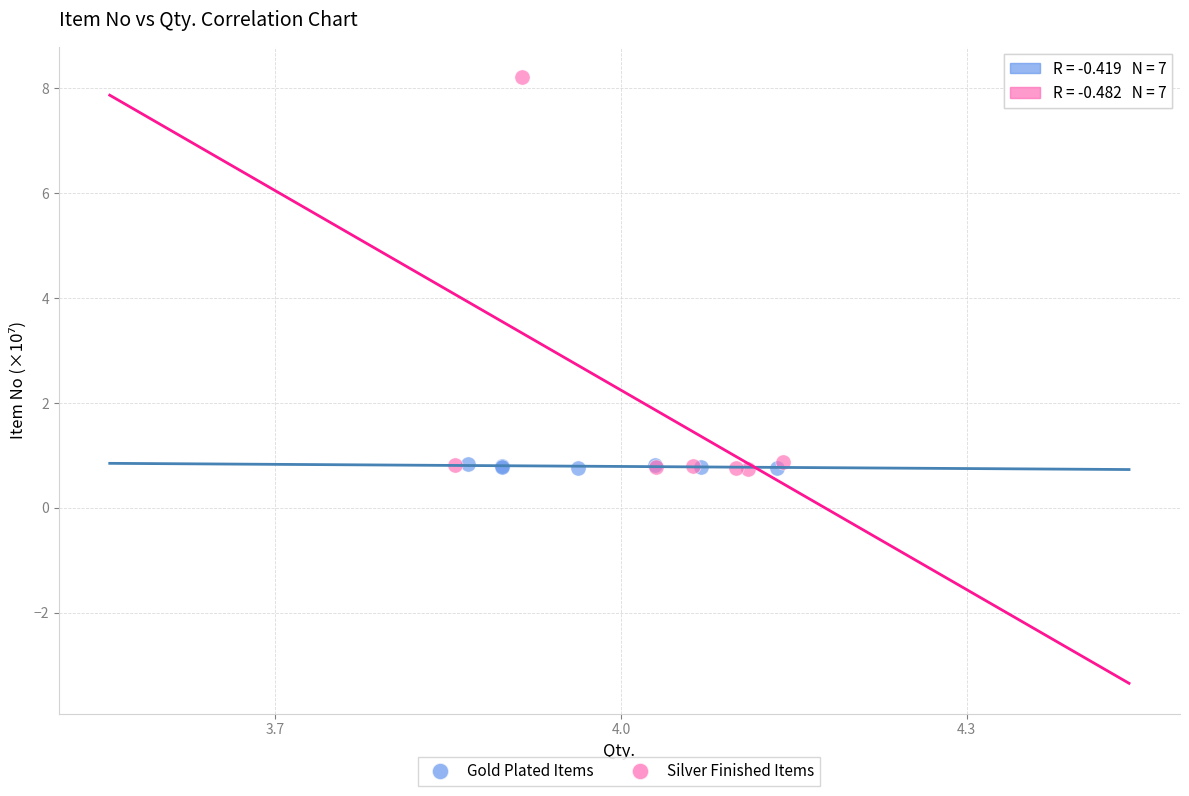

Which series has the largest Y range (max minus min)?

Silver Finished Items